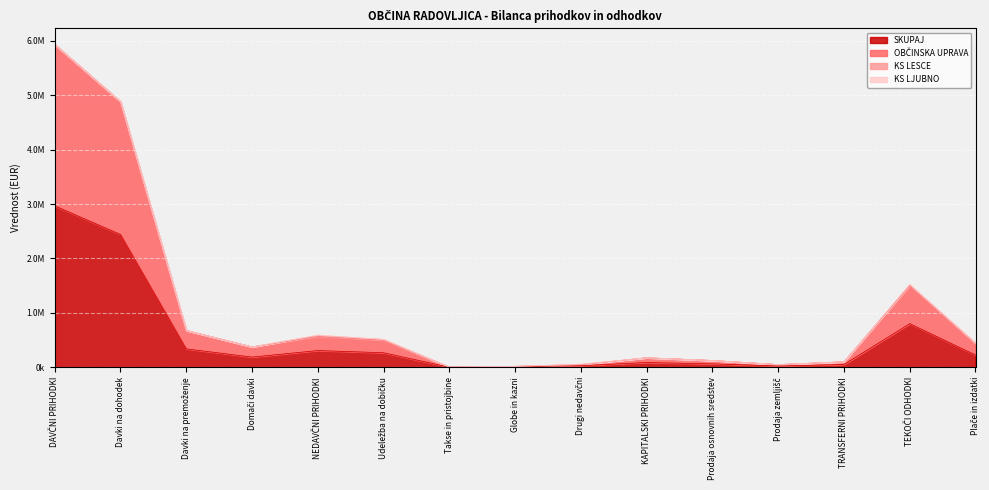

What is the label of the 10th point from the left?

KAPITALSKI PRIHODKI